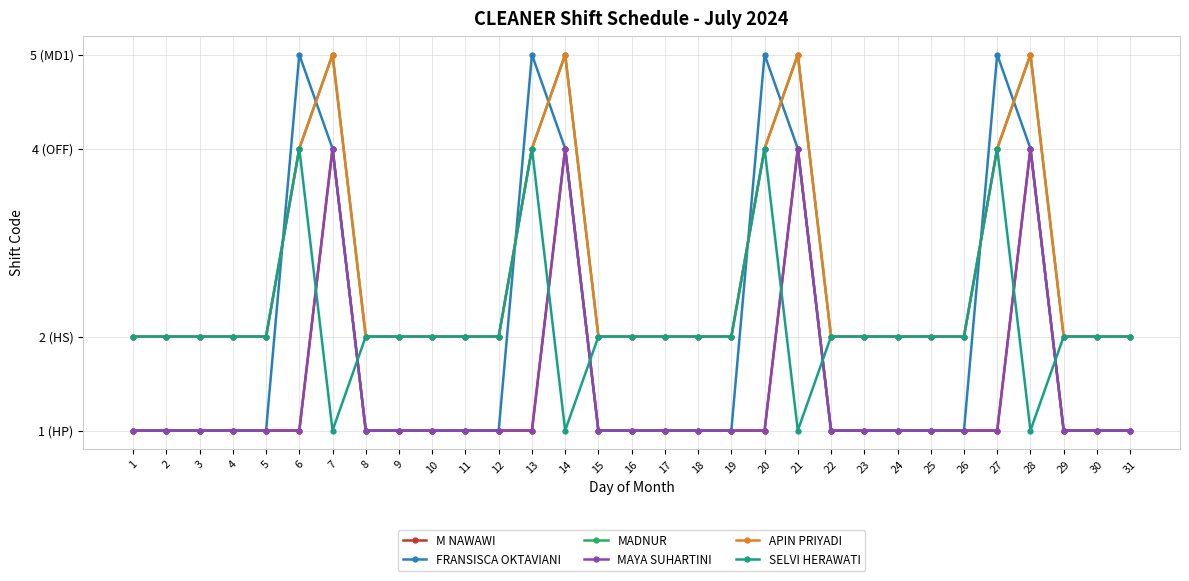

How many interior local valleys does the SELVI HERAWATI series have?

4